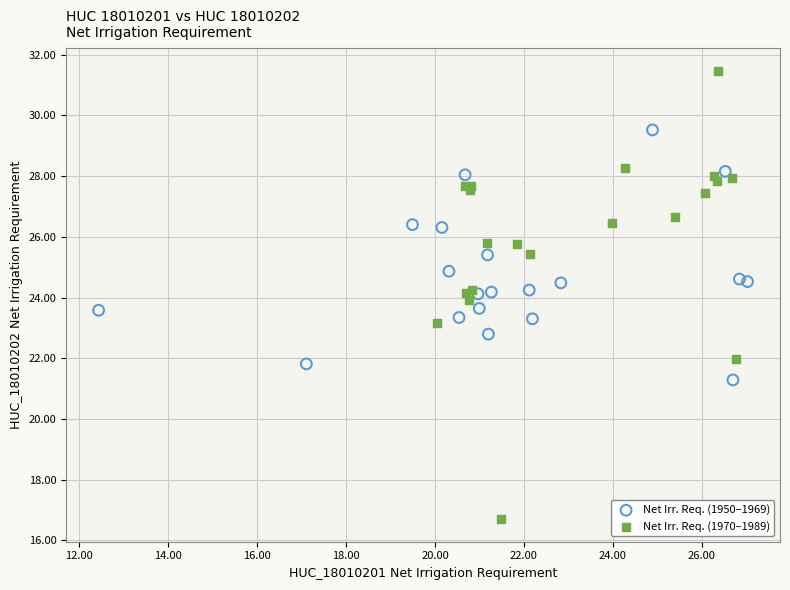

Which series contains the highest Y value?

Net Irr. Req. (1970–1989)